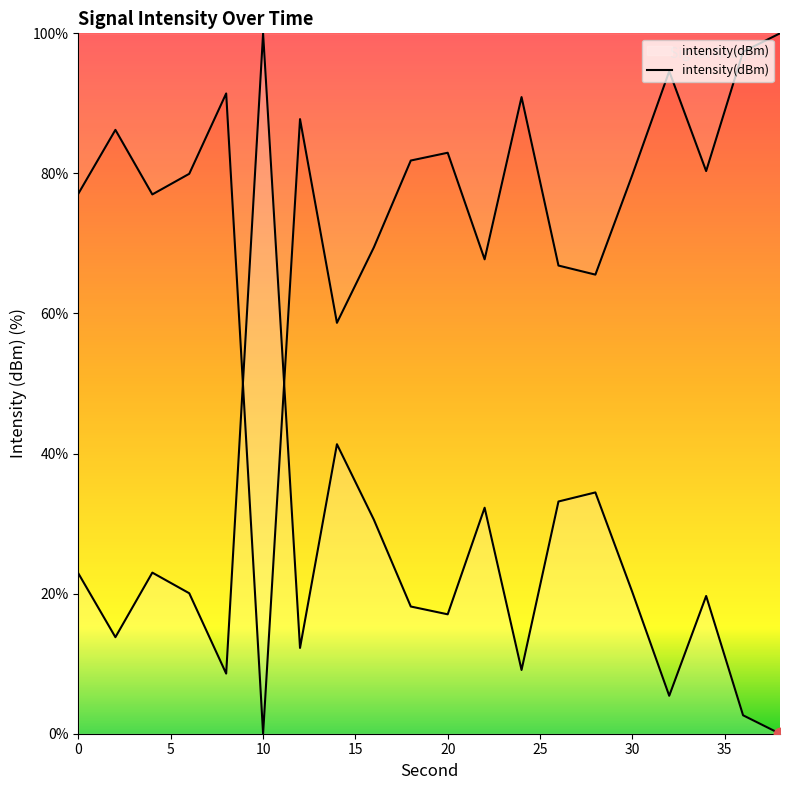

Which has a higher value, 4 or 6?

4